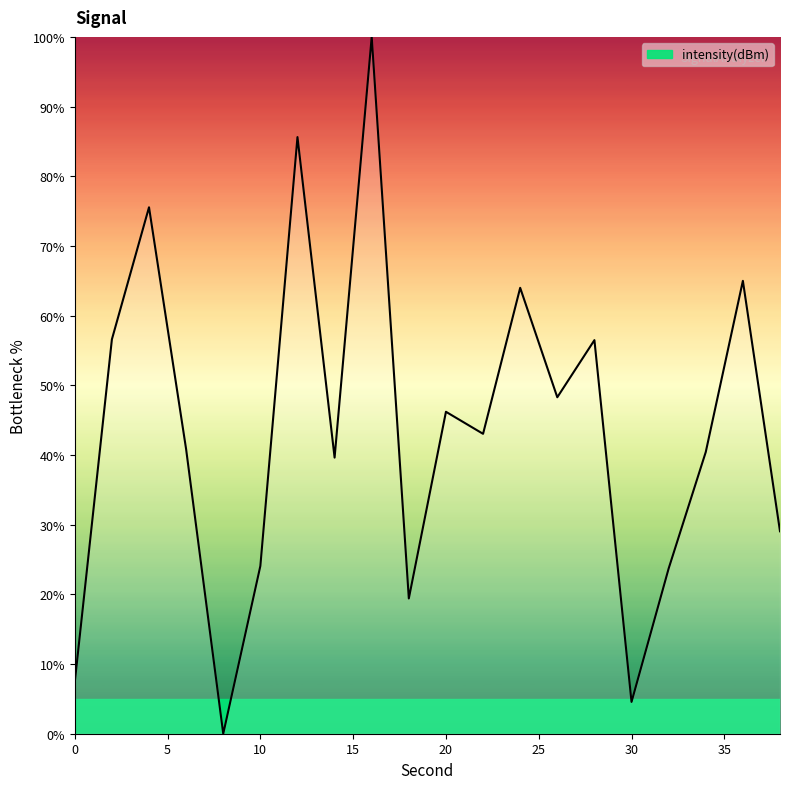

What is the greatest value displayed?

100.0